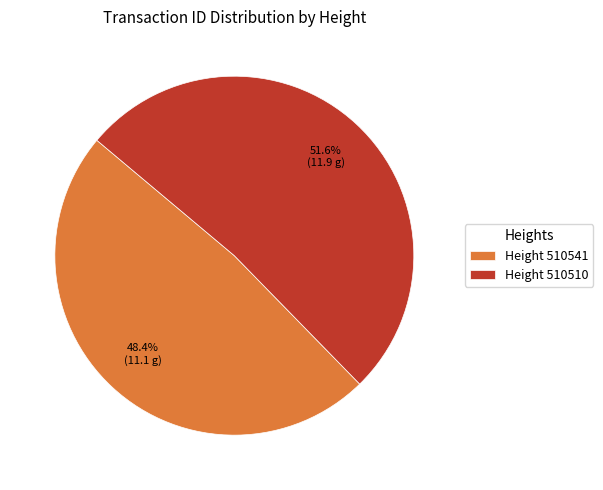

To the nearest percent, what is the average slice percentage?

50%